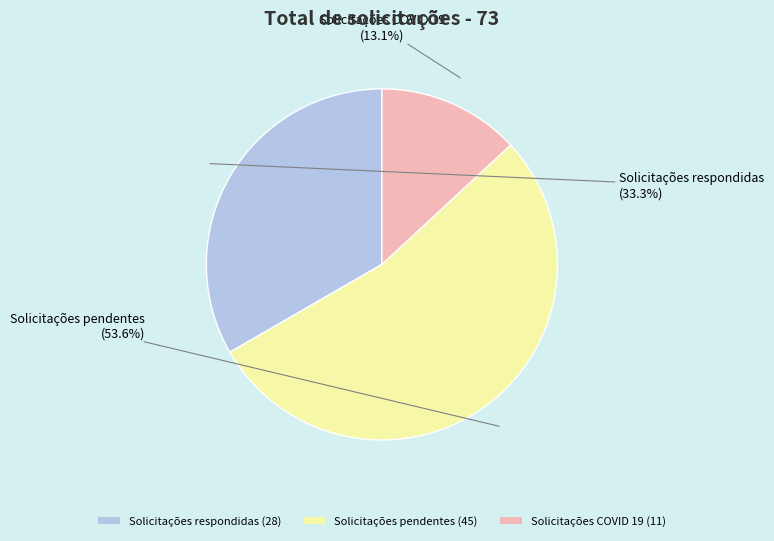

What is the largest slice in the pie chart?

Solicitações pendentes